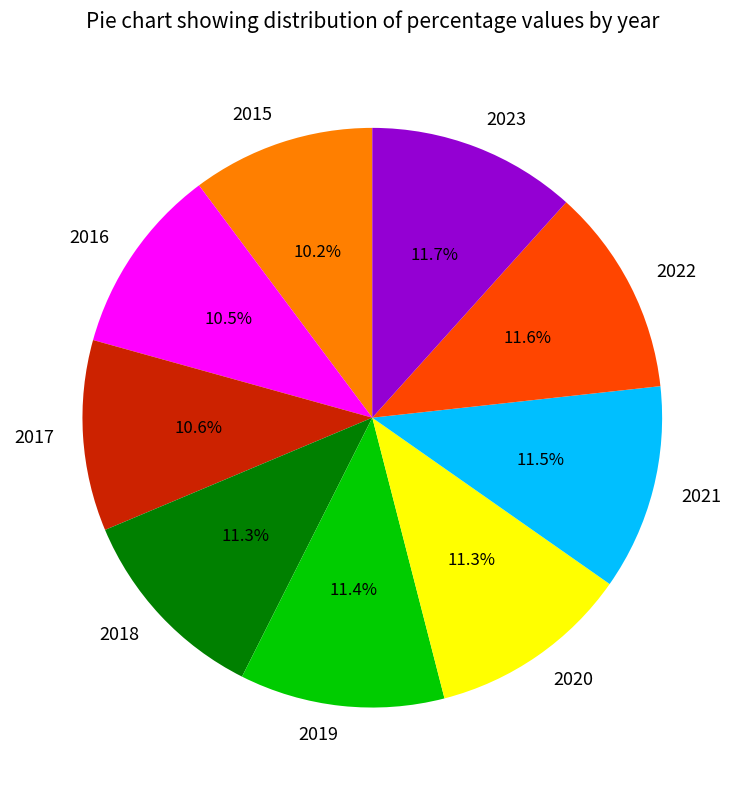

True or false: 2021 accounts for 25% of the total.

False